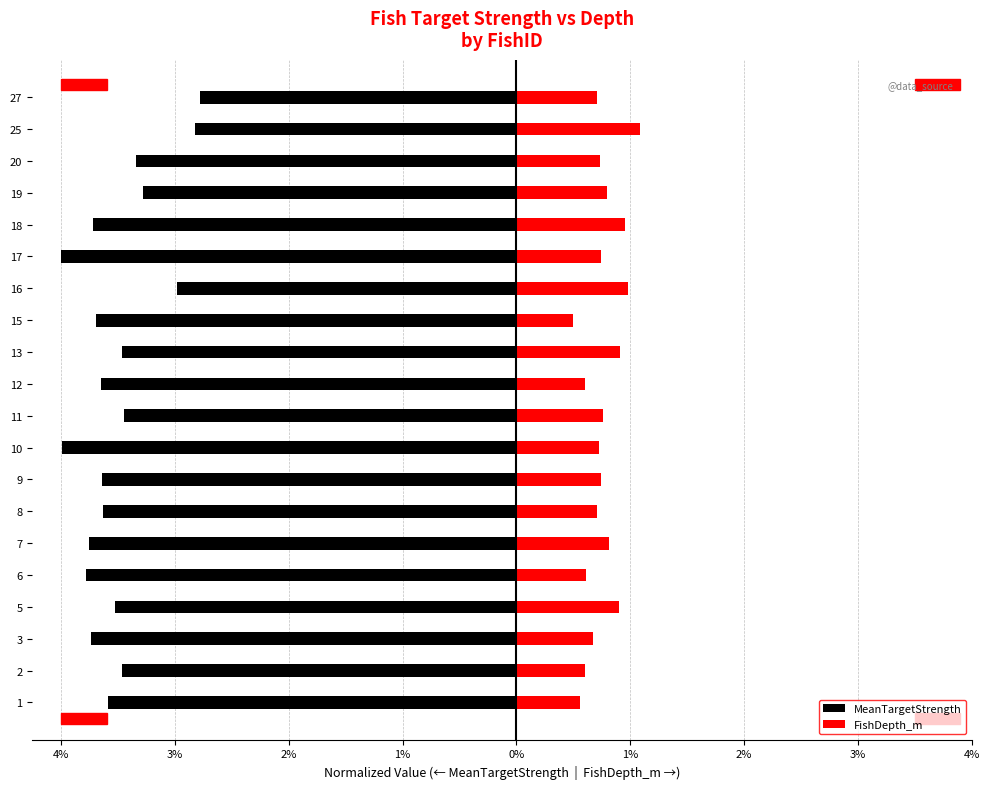

Reading right to left, extract all data points from this chart.

MeanTargetStrength: -2.8	-2.8	-3.3	-3.3	-3.7	-4.0	-3.0	-3.7	-3.5	-3.6	-3.4	-4.0	-3.6	-3.6	-3.8	-3.8	-3.5	-3.7	-3.5	-3.6
FishDepth_m: 0.7	1.1	0.7	0.8	1.0	0.7	1.0	0.5	0.9	0.6	0.8	0.7	0.7	0.7	0.8	0.6	0.9	0.7	0.6	0.6